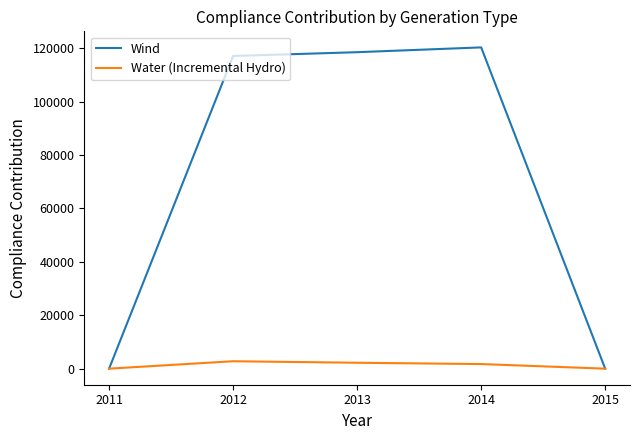

Rank the series by their maximum value, from lowest to highest.

Water (Incremental Hydro), Wind